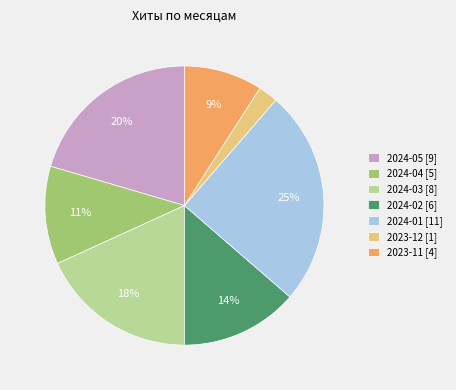

Rank the categories by value from highest to lowest.

2024-01 [11], 2024-05 [9], 2024-03 [8], 2024-02 [6], 2024-04 [5], 2023-11 [4], 2023-12 [1]